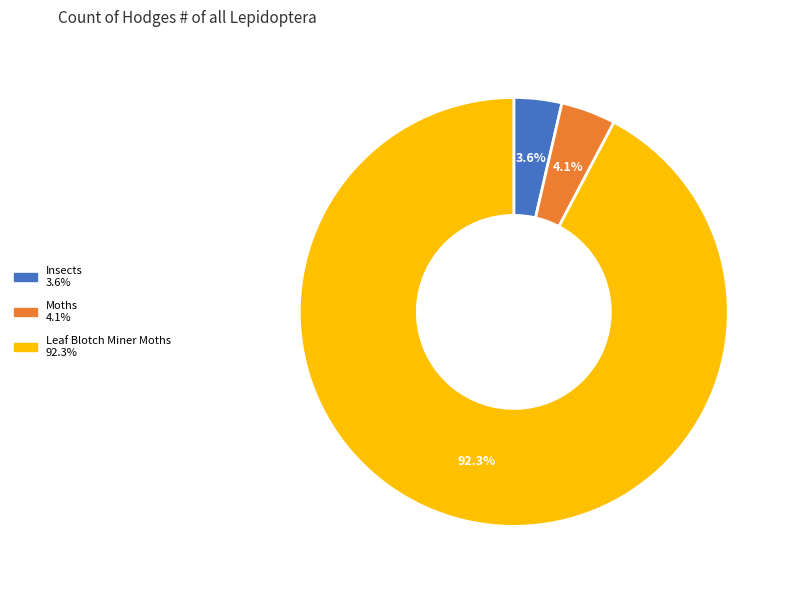

To the nearest percent, what portion does Moths represent?

4%